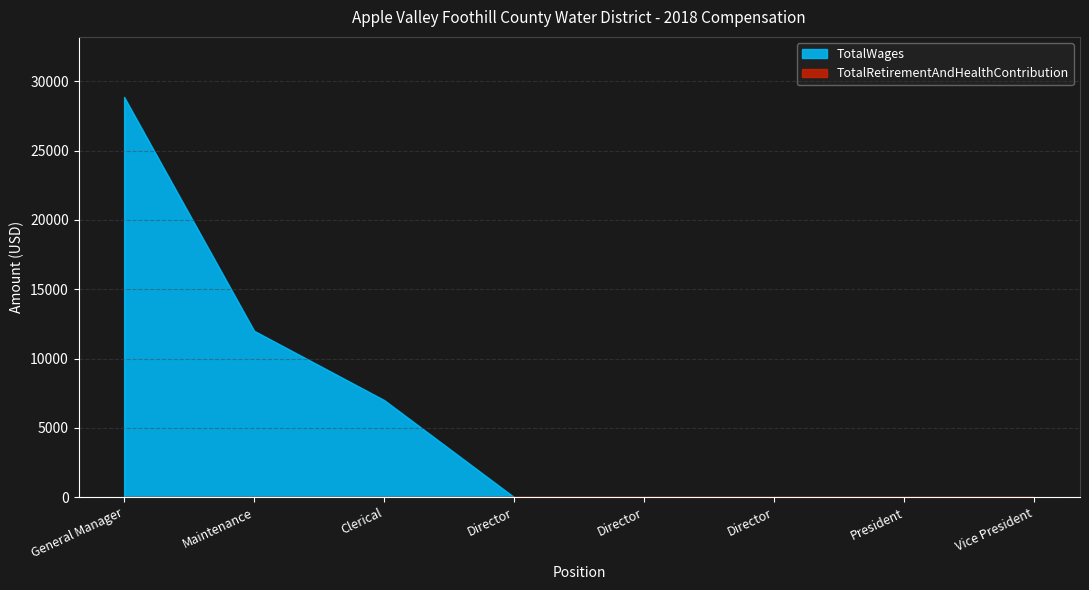

List the labels in order of TotalWages value, smallest first.

Director, Director, Director, President, Vice President, Clerical, Maintenance, General Manager